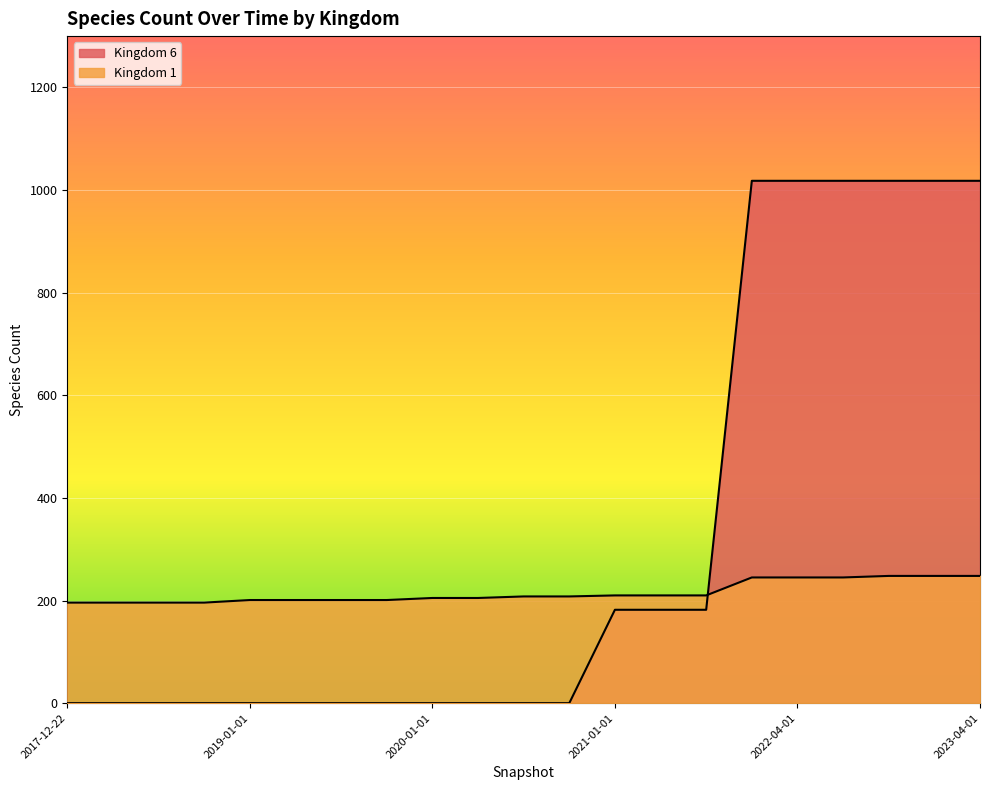

What is the label of the 3rd point from the right?

2022-10-01